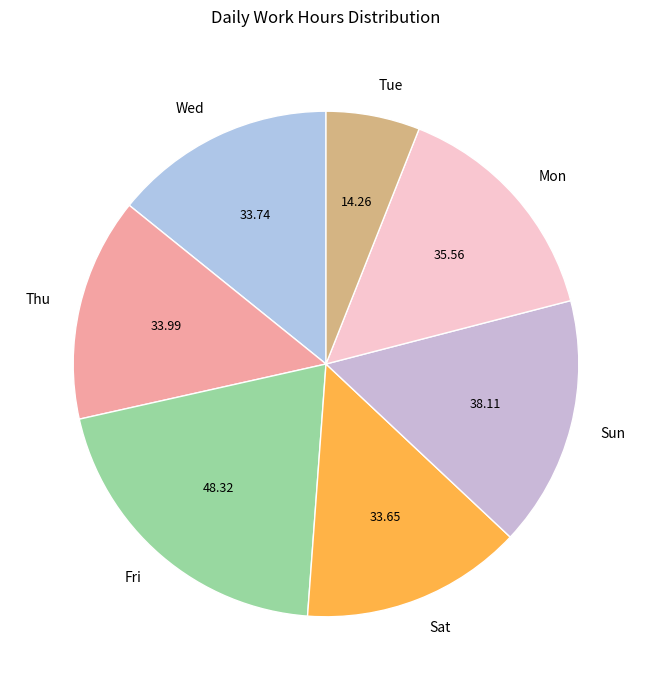

Count the number of slices in the pie.

7